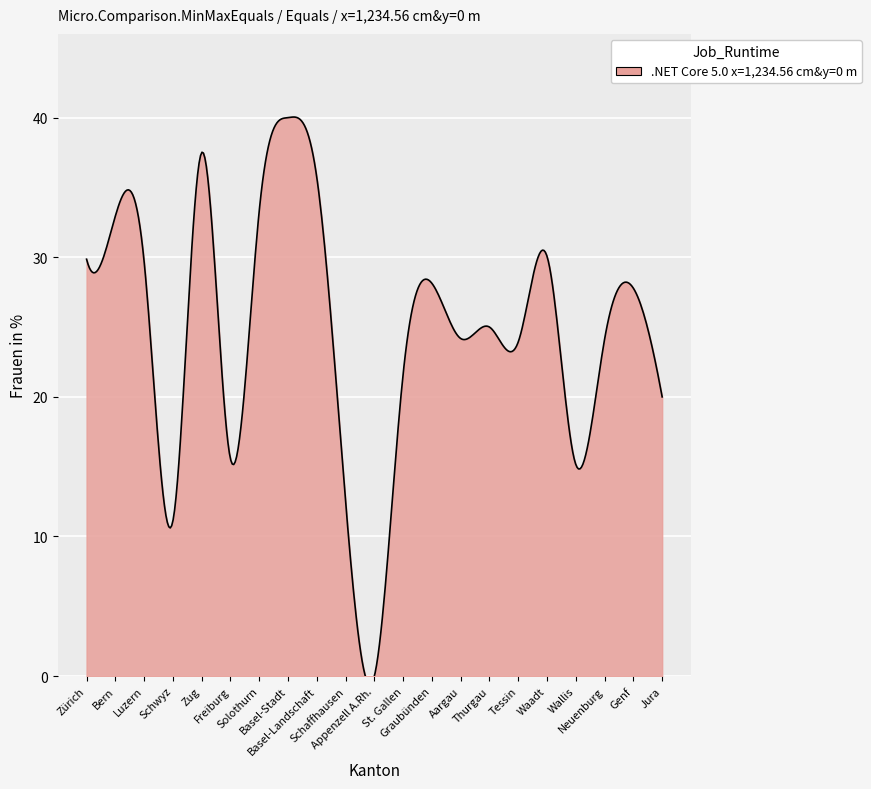

Reading left to right, transcribe all the data shown in this chart.

29.9	33.0	29.7	11.1	37.5	15.6	33.3	40.0	35.7	12.5	0.0	21.6	28.1	24.2	25.0	23.9	30.1	15.2	24.1	27.8	20.0